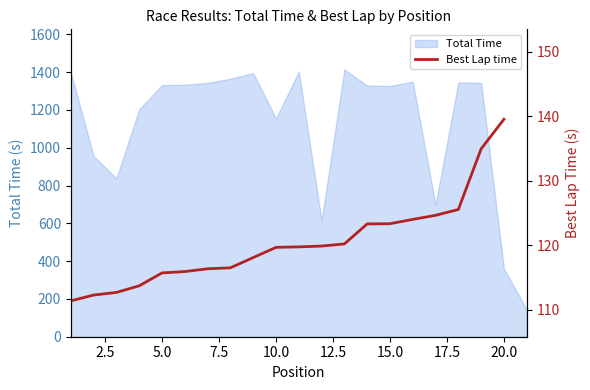

True or false: there are more than 0 points higher than both neighbors.

False